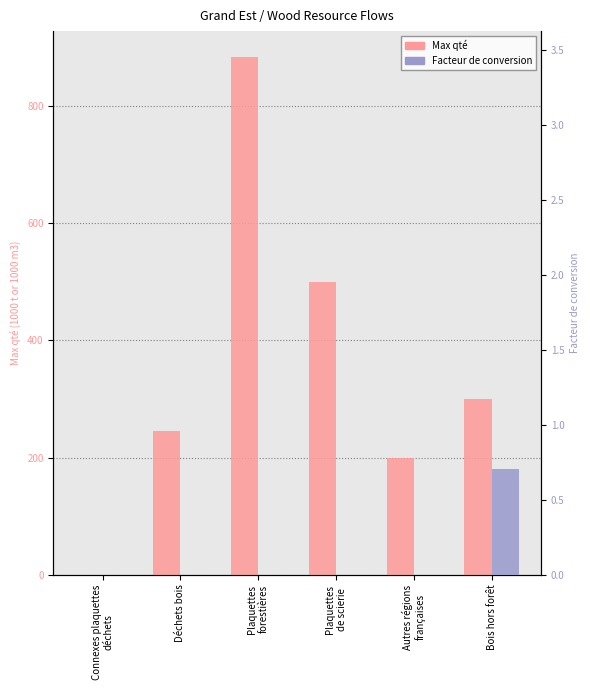

At which label does Facteur de conversion reach its minimum?

Connexes plaquettes
déchets